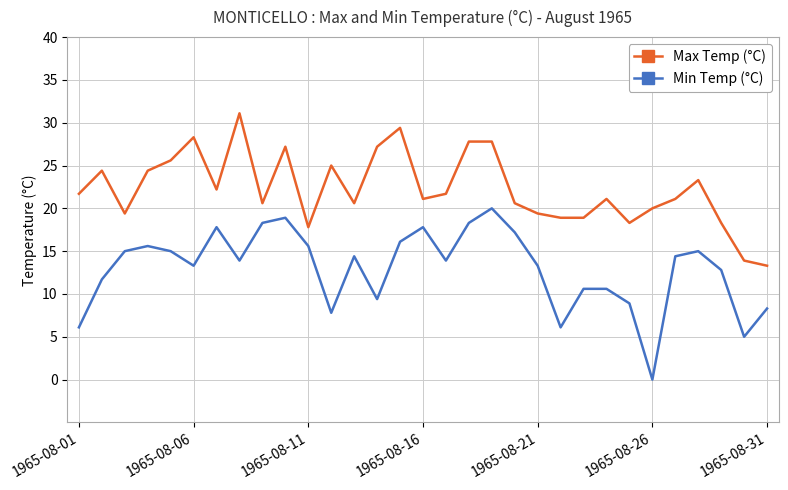

List the series in order of their peak value, lowest first.

Min Temp (°C), Max Temp (°C)